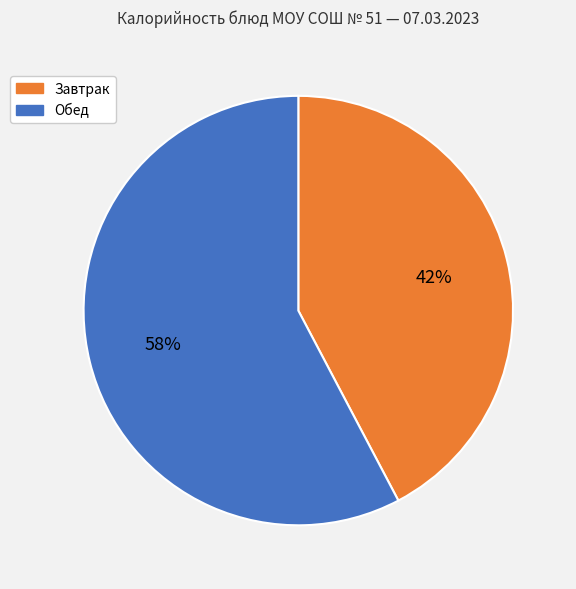

How many segments does this pie chart have?

2